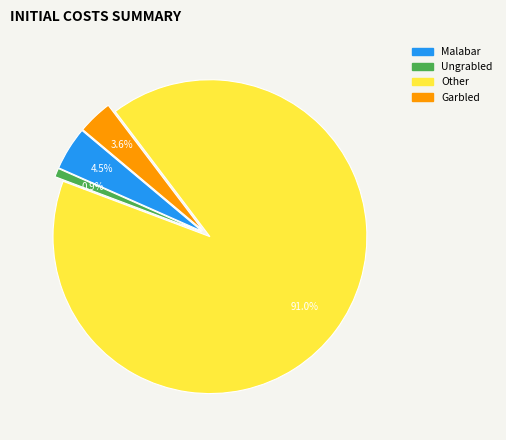

Which category has the biggest portion of the pie?

Other